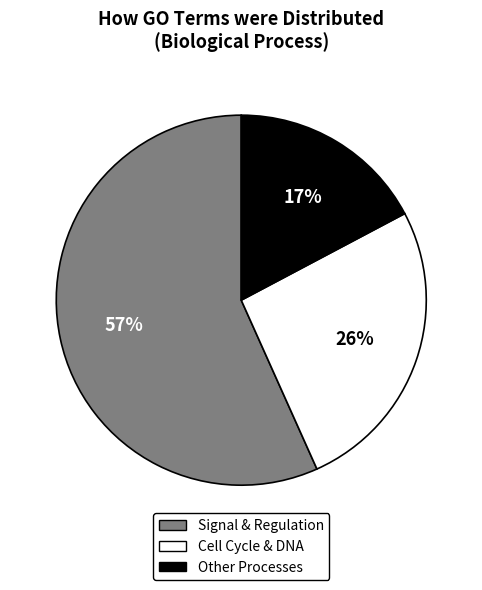

To the nearest percent, what is the average slice percentage?

33%